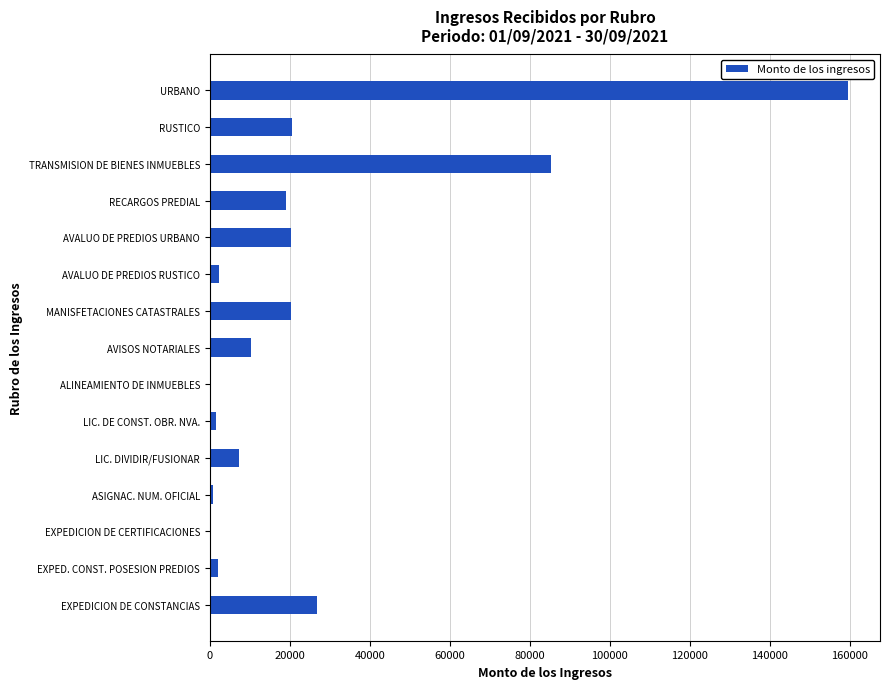

Which category has the highest value across all series?

URBANO